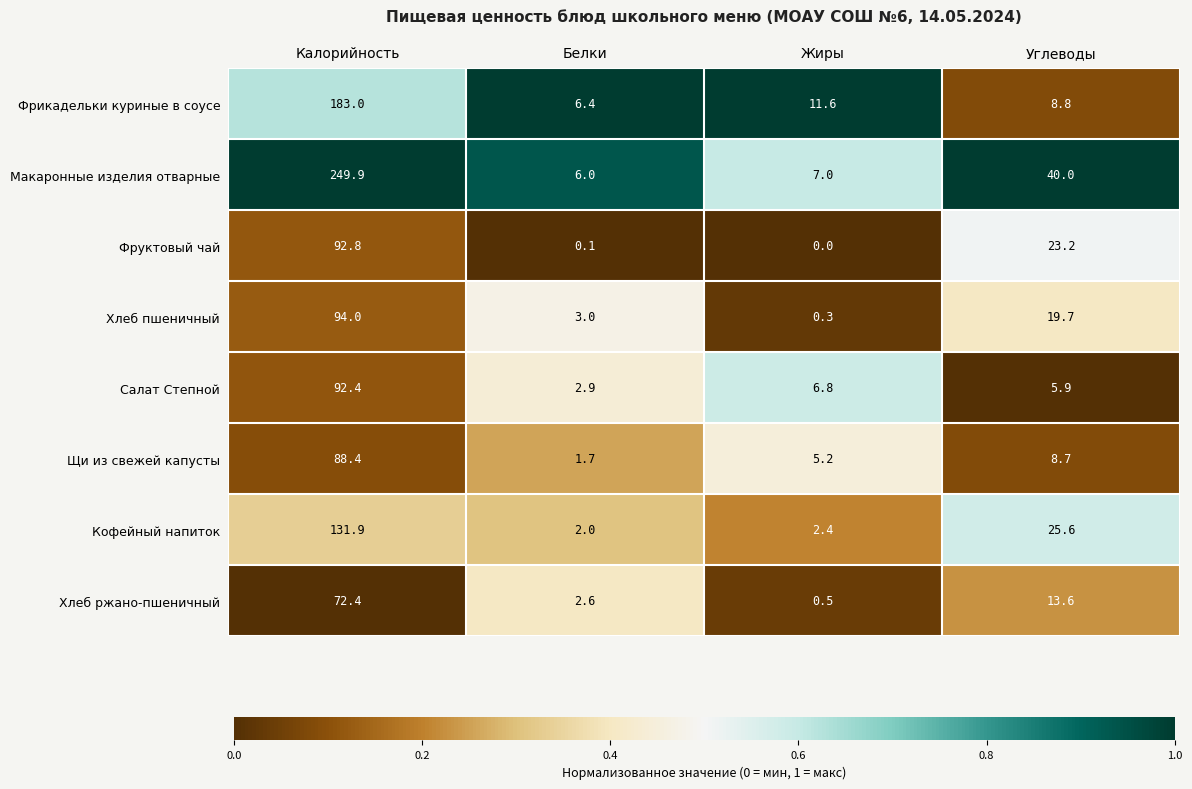

What is the difference between the maximum and minimum values in the Хлеб ржано-пшеничный series?

71.9